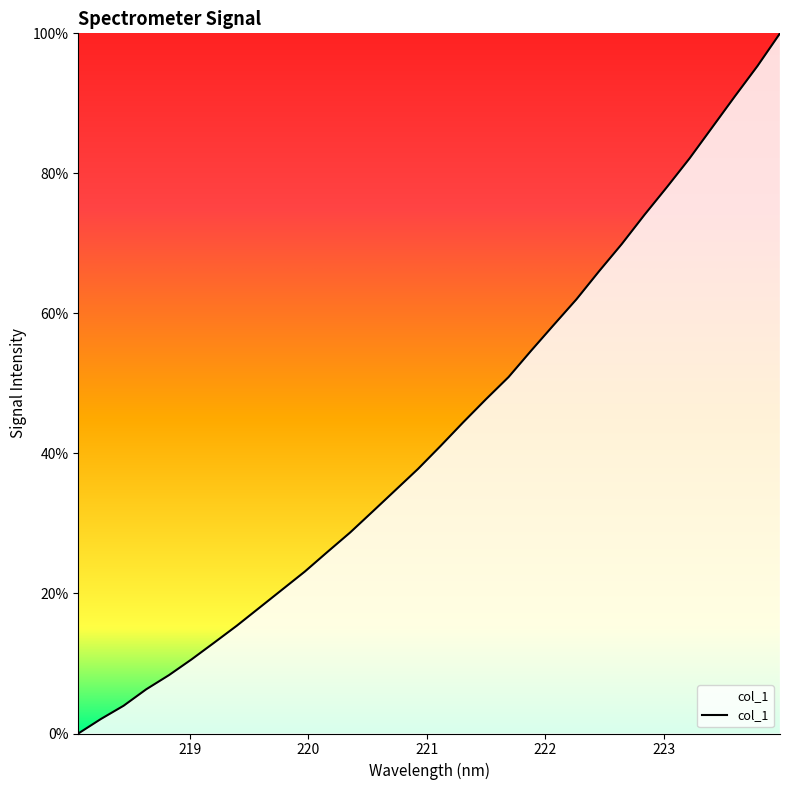

Count the number of data series in this chart.

1